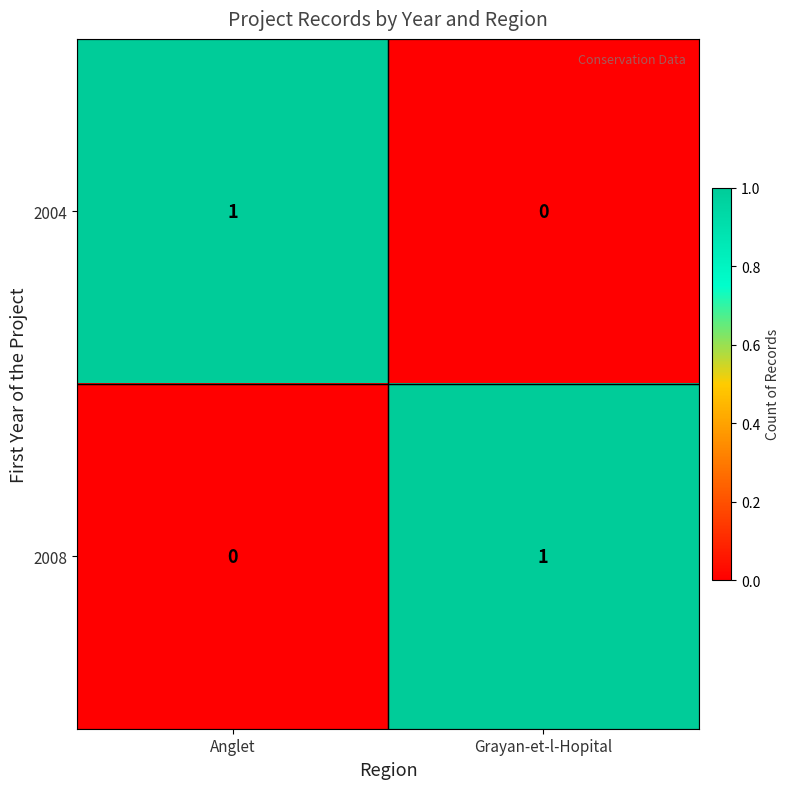

Reading left to right, list all the values displayed in this chart.

2004: 1	0
2008: 0	1